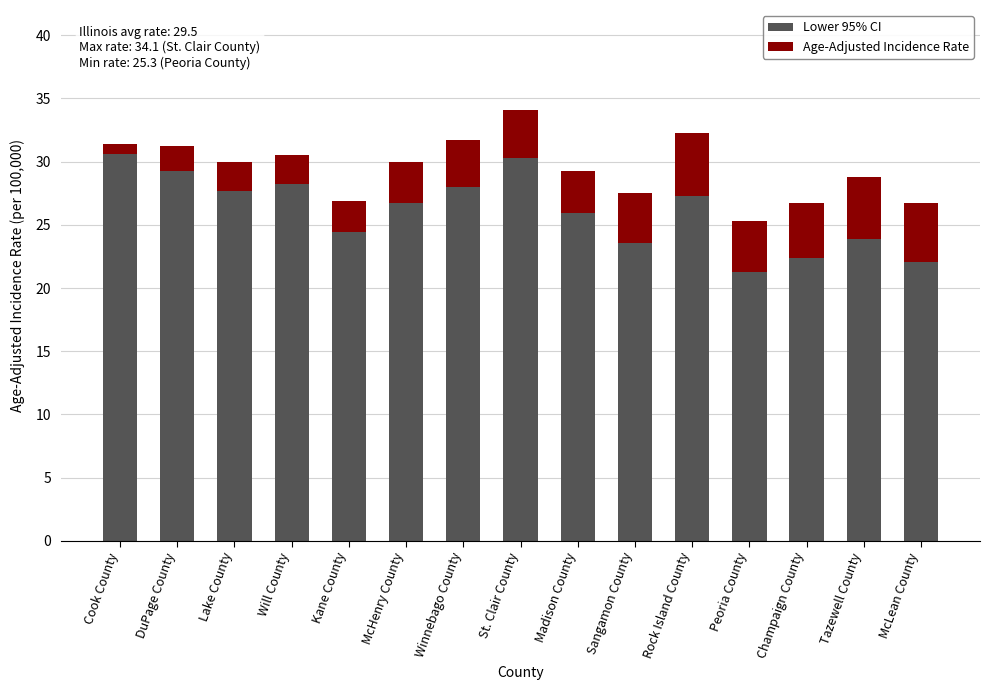

The value of Lower 95% CI at Sangamon County is 31.5. True or false?

False